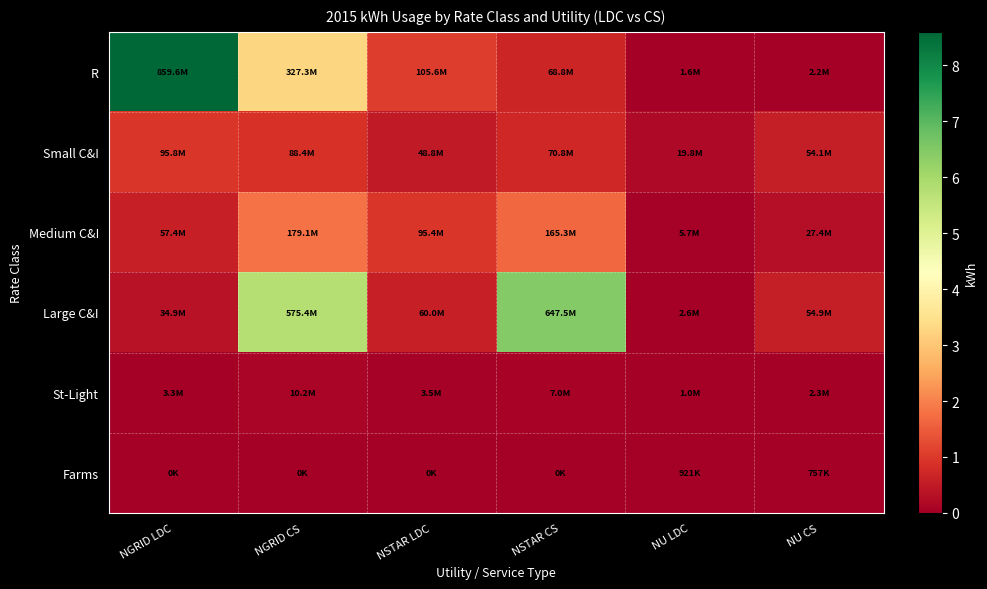

Which series has the largest range (max minus min)?

R